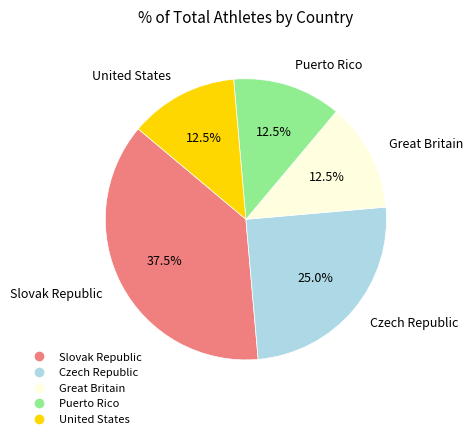

The Czech Republic slice represents 25% of the pie. True or false?

True